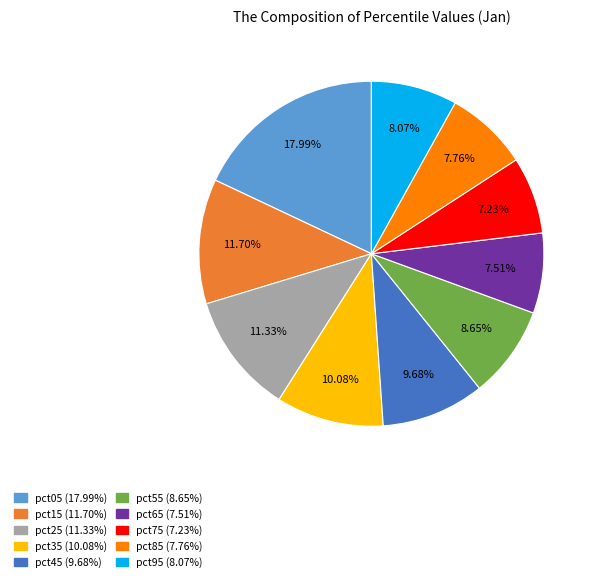

What percentage is the pct75 slice, to the nearest percent?

7%